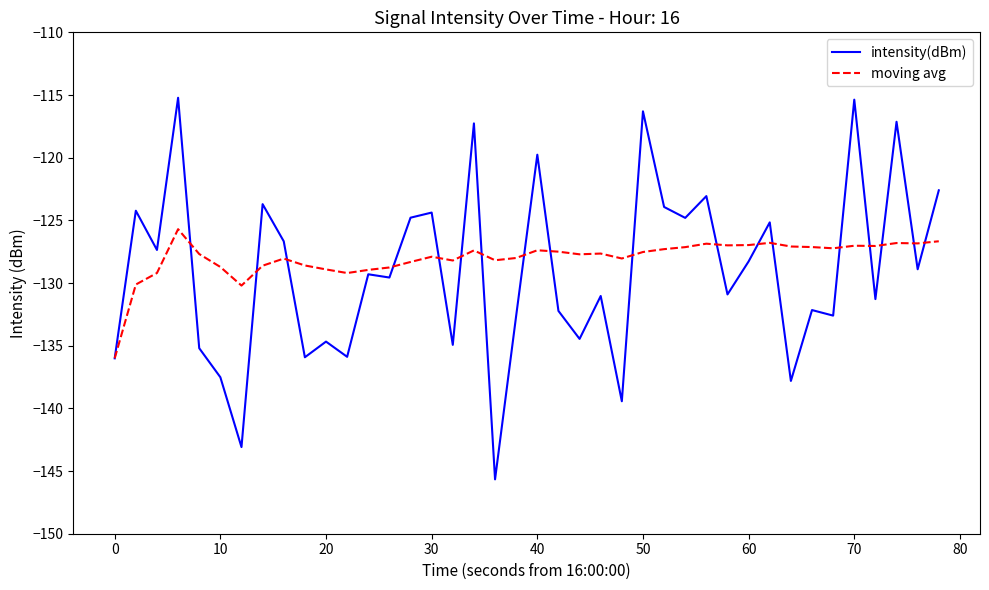

After their last crossing, which series has the higher values: moving avg or intensity(dBm)?

intensity(dBm)